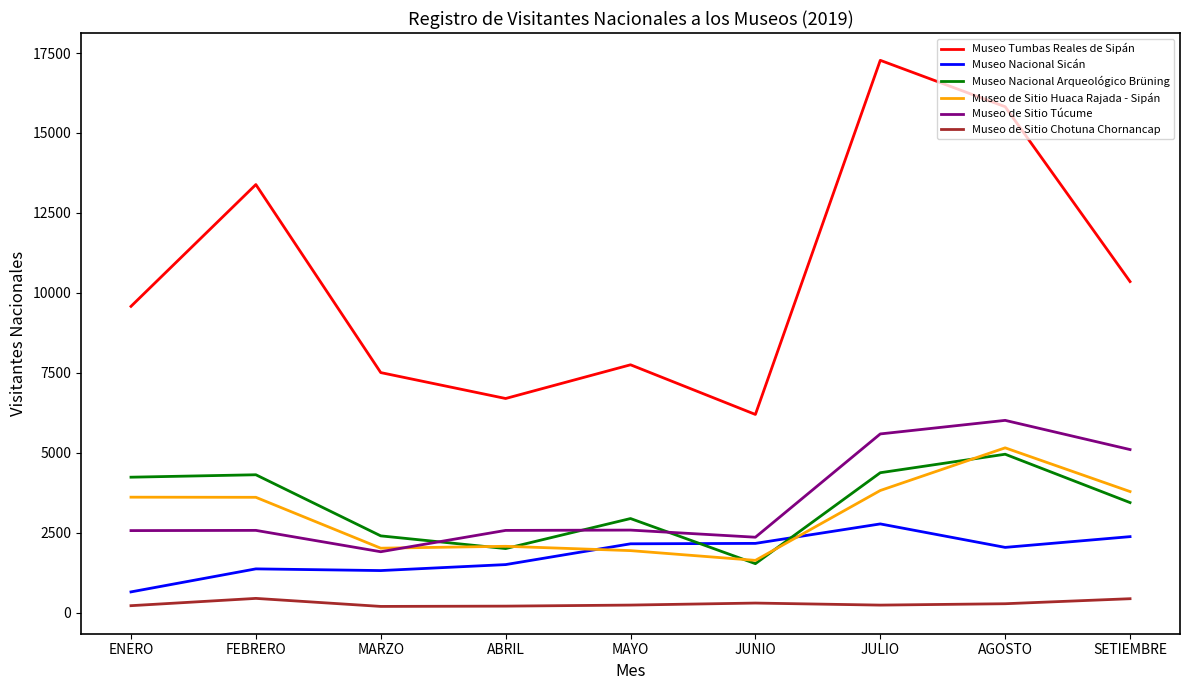

The Museo de Sitio Túcume series shows 2581 at MAYO. True or false?

True